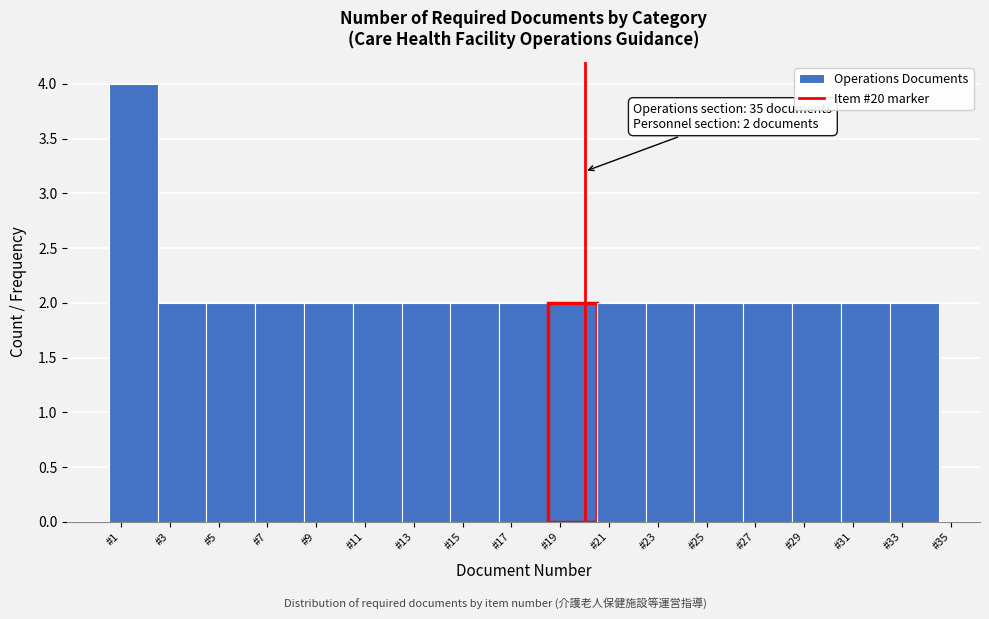

Over which range of the x-axis is the bar tallest?

0.5 to 2.5